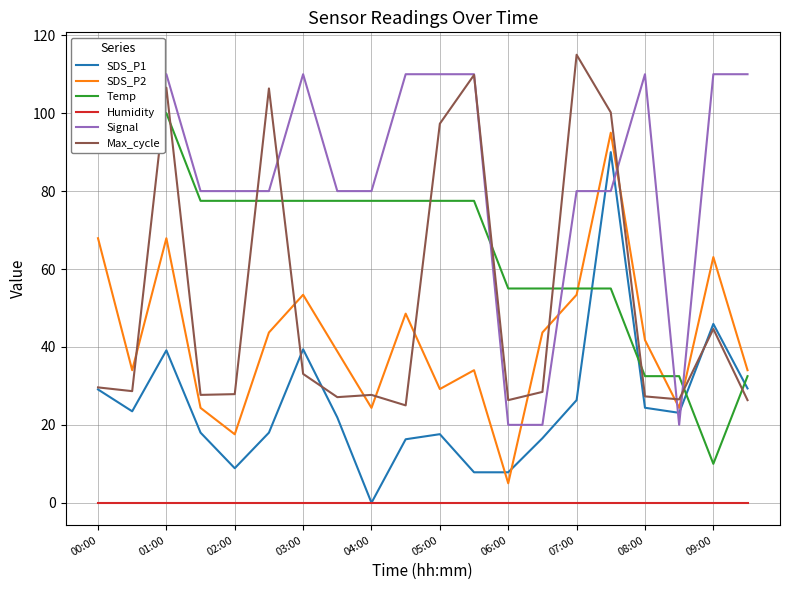

True or false: SDS_P2 and Humidity intersect in this chart.

False